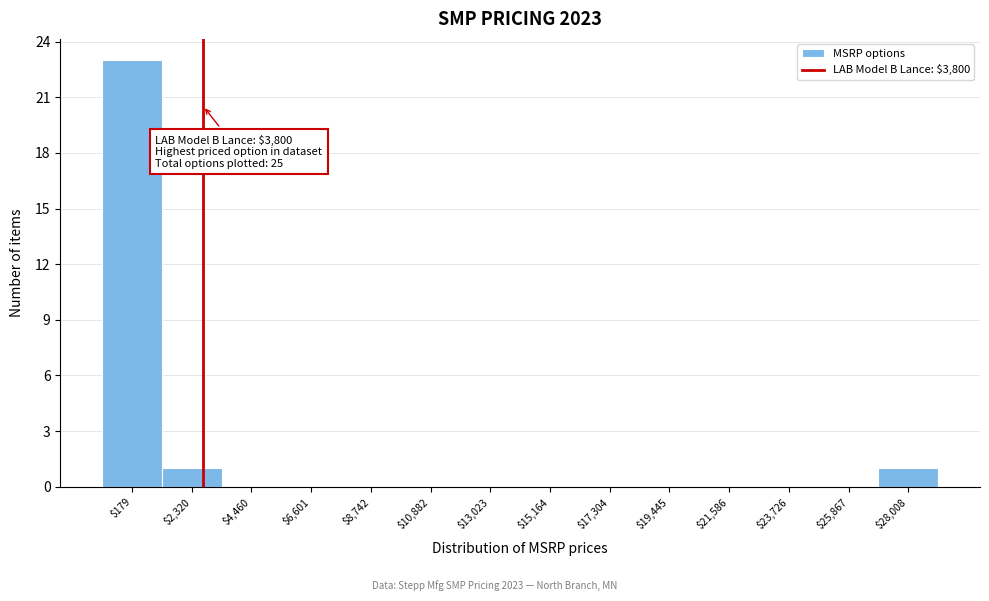

Is it true that the value at $28,008 is 0?

False